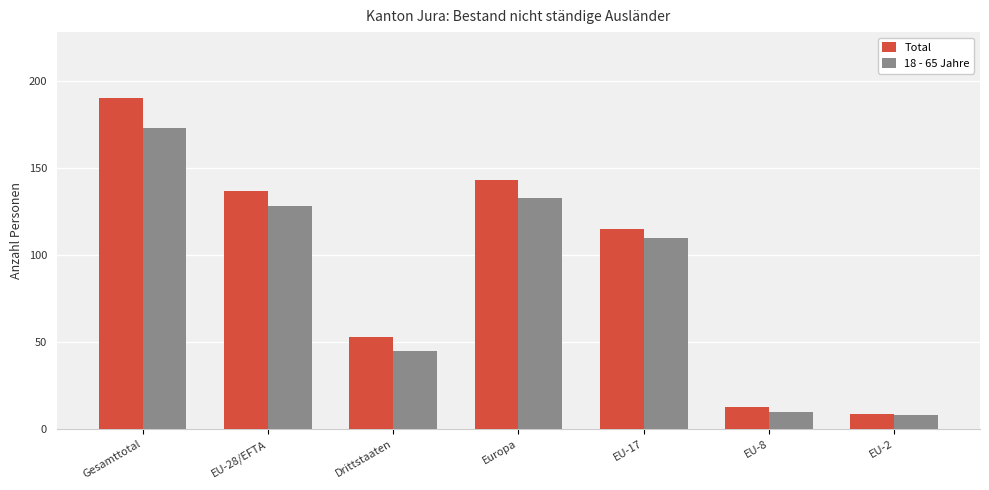

The value of Total at Drittstaaten is 80. True or false?

False